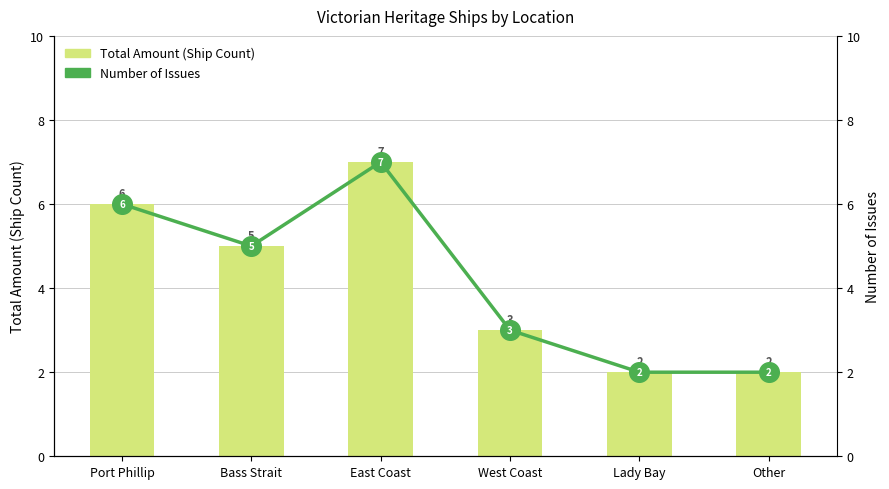

Which series contains the highest Y value?

Total Amount (Ship Count)